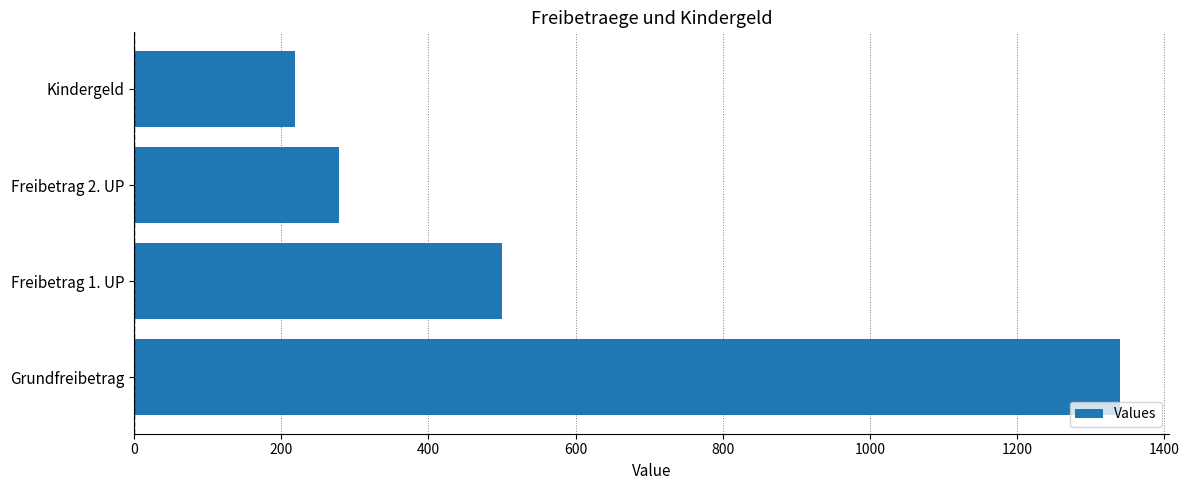

What is the greatest value displayed?

1340.0